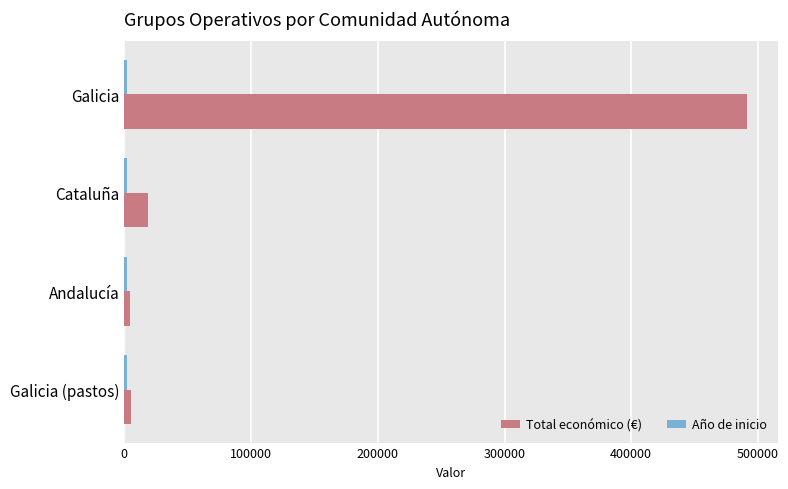

Which category has the highest value in the Total económico (€) series?

Galicia